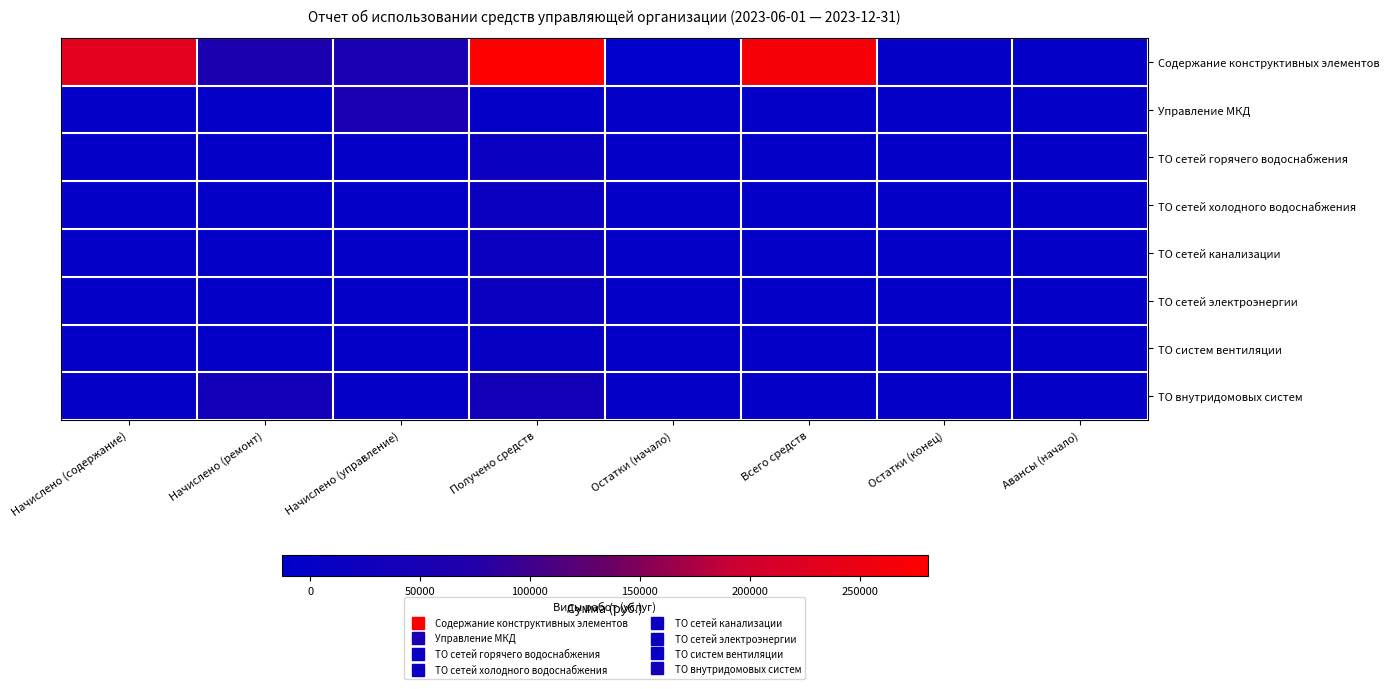

Reading left to right, list all the values displayed in this chart.

Содержание конструктивных элементов: Начислено (содержание)=231202.4	Начислено (ремонт)=57325.5	Начислено (управление)=52858.7	Получено средств=280910.7	Остатки (начало)=-13017.4	Всего средств=267893.3	Остатки (конец)=2172.8	Авансы (начало)=0.0
Управление МКД: Начислено (содержание)=0.0	Начислено (ремонт)=0.0	Начислено (управление)=52858.7	Получено средств=0.0	Остатки (начало)=0.0	Всего средств=0.0	Остатки (конец)=0.0	Авансы (начало)=0.0
ТО сетей горячего водоснабжения: Начислено (содержание)=0.0	Начислено (ремонт)=0.0	Начислено (управление)=0.0	Получено средств=14043.0	Остатки (начало)=0.0	Всего средств=0.0	Остатки (конец)=0.0	Авансы (начало)=0.0
ТО сетей холодного водоснабжения: Начислено (содержание)=0.0	Начислено (ремонт)=0.0	Начислено (управление)=0.0	Получено средств=18303.3	Остатки (начало)=0.0	Всего средств=0.0	Остатки (конец)=0.0	Авансы (начало)=0.0
ТО сетей канализации: Начислено (содержание)=0.0	Начислено (ремонт)=0.0	Начислено (управление)=0.0	Получено средств=18303.3	Остатки (начало)=0.0	Всего средств=0.0	Остатки (конец)=0.0	Авансы (начало)=0.0
ТО сетей электроэнергии: Начислено (содержание)=0.0	Начислено (ремонт)=0.0	Начислено (управление)=0.0	Получено средств=18303.3	Остатки (начало)=0.0	Всего средств=0.0	Остатки (конец)=0.0	Авансы (начало)=0.0
ТО систем вентиляции: Начислено (содержание)=0.0	Начислено (ремонт)=0.0	Начислено (управление)=0.0	Получено средств=3155.7	Остатки (начало)=0.0	Всего средств=0.0	Остатки (конец)=0.0	Авансы (начало)=0.0
ТО внутридомовых систем: Начислено (содержание)=0.0	Начислено (ремонт)=35975.4	Начислено (управление)=0.0	Получено средств=35975.4	Остатки (начало)=0.0	Всего средств=0.0	Остатки (конец)=0.0	Авансы (начало)=0.0